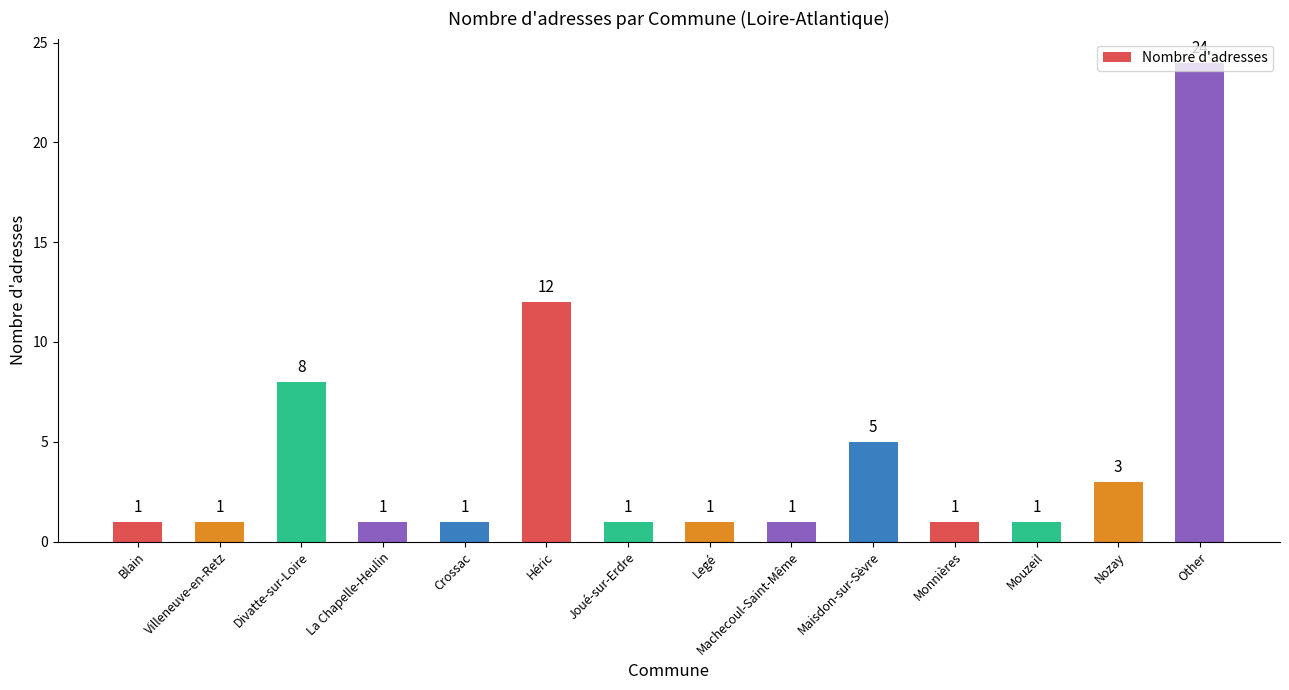

Reading left to right, extract all data points from this chart.

1	1	8	1	1	12	1	1	1	5	1	1	3	24